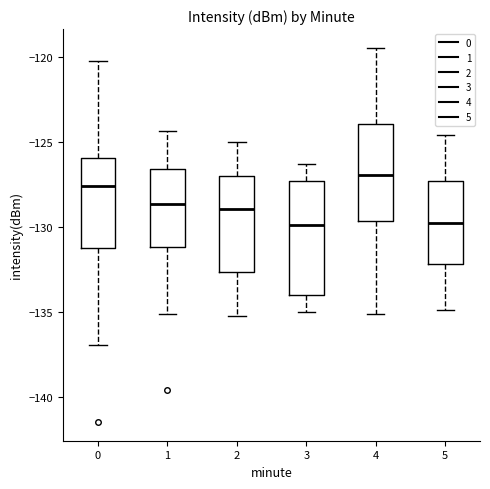

Comparing the boxes themselves (not the whiskers), which one is the tallest?

3